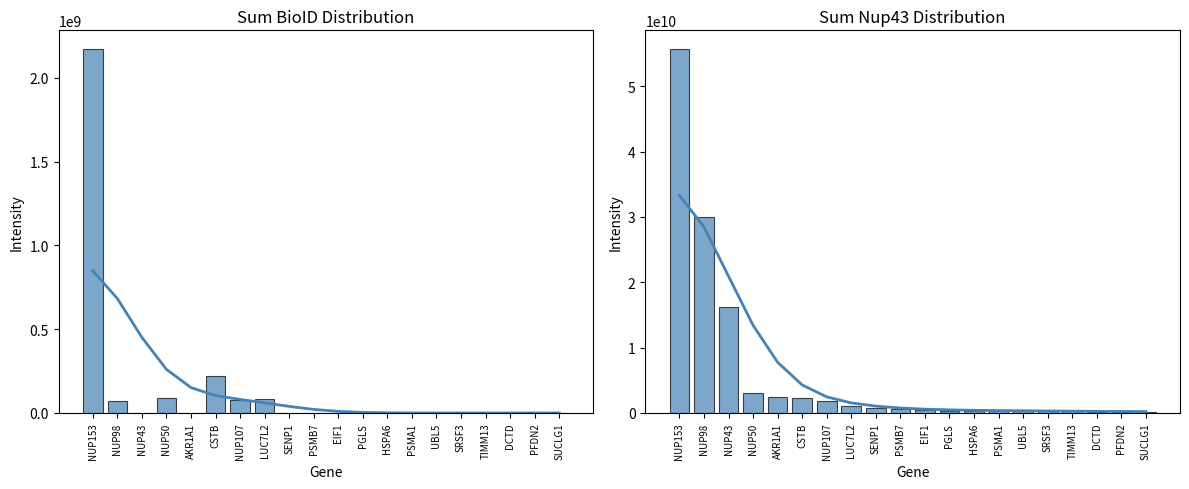

Reading left to right, transcribe all the data shown in this chart.

Sum BioID: 2173940000	70681000	0	89765000	0	218851000	75645000	84844000	0	0	0	0	0	0	0	0	0	0	0	0
Sum Nup43: 55756000000	30052500000	16250100000	3108390000	2462790000	2339940000	1867720000	1027270000	705180000	573829000	516320000	375101000	372980000	342330000	339190000	323190000	313091000	218516000	200778000	188097000